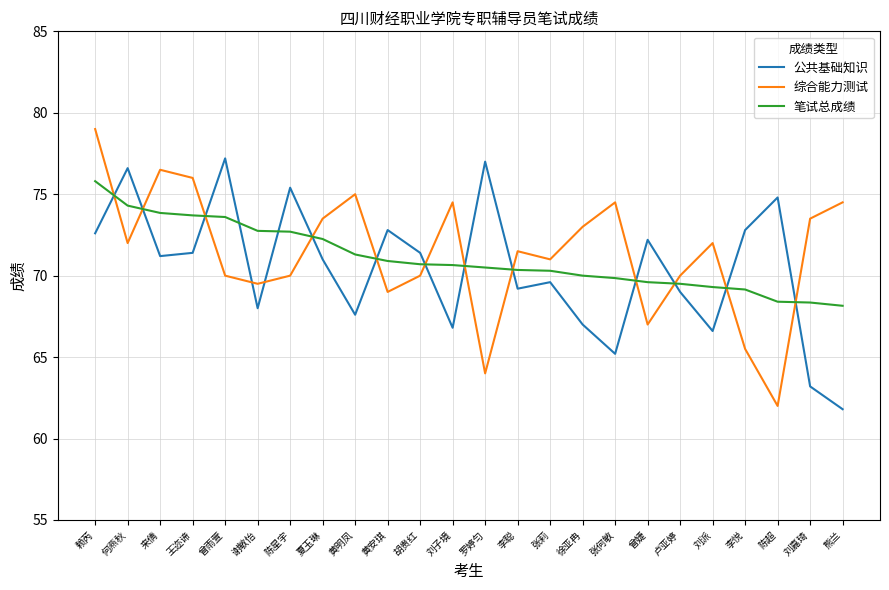

At which category is the sum across all series the highest?

赖芮